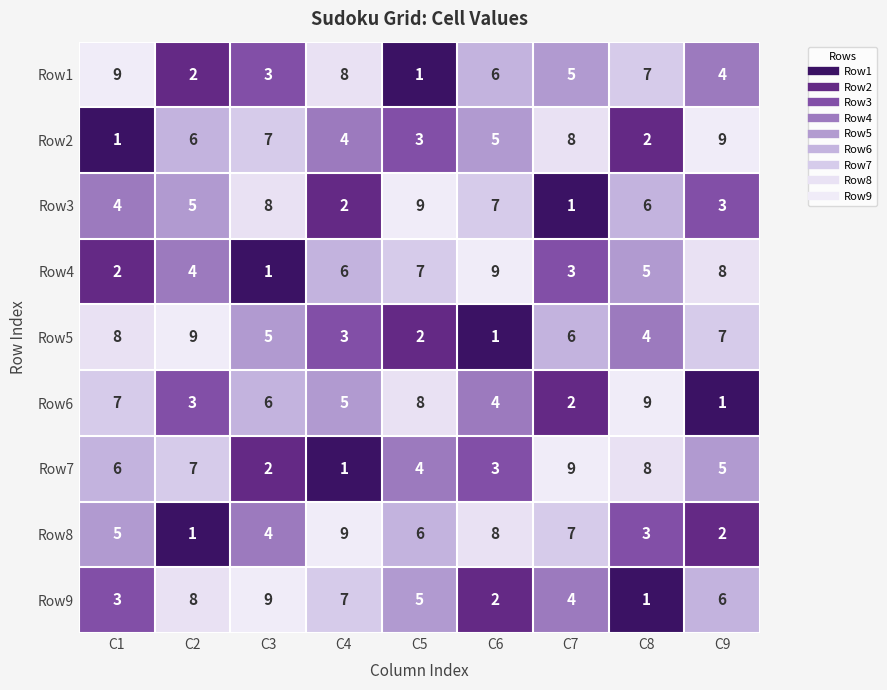

What is the smallest value displayed?

1